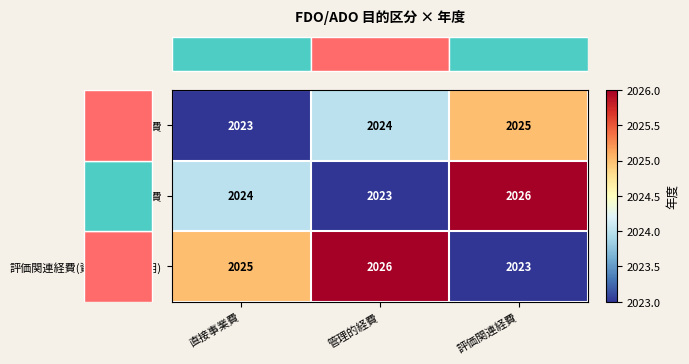

Rank the series at 直接事業費 from lowest to highest value.

管理的経費, PO関連経費, 評価関連経費(資金分配団体用)